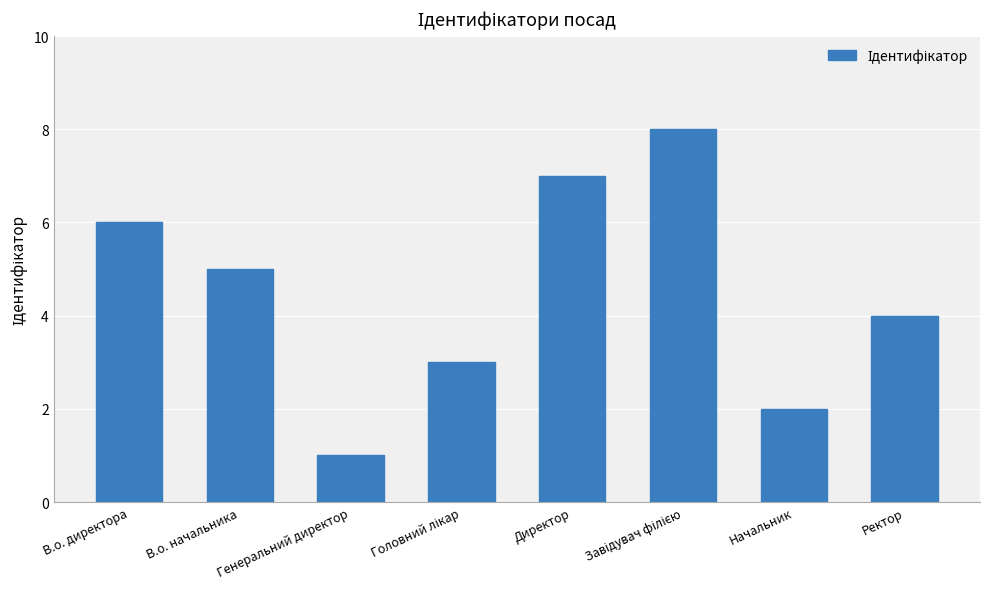

What is the label of the 3rd bar from the left?

Генеральний директор